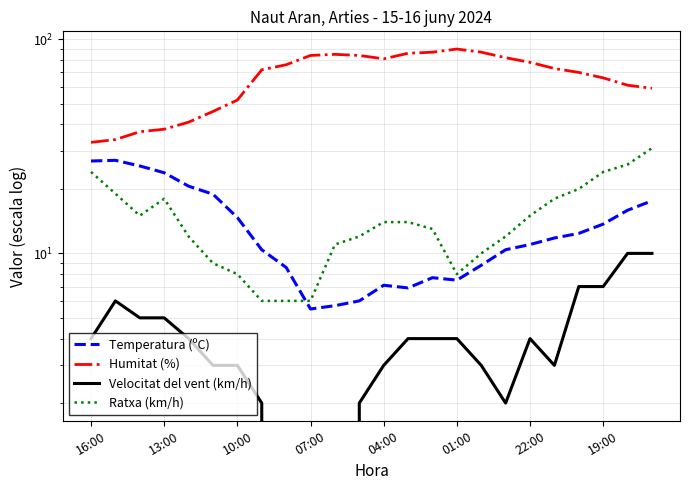

Between 23 and 10:00, which is larger?

10:00